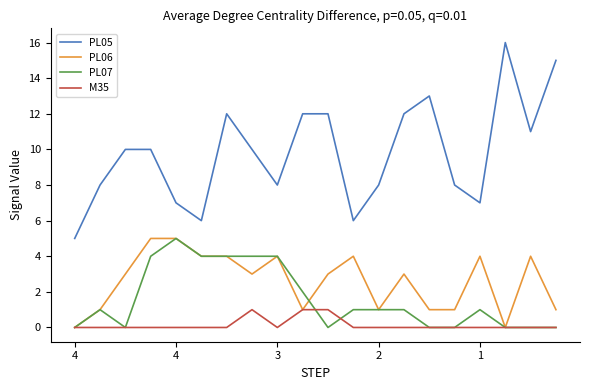

True or false: PL06 and PL05 intersect in this chart.

False